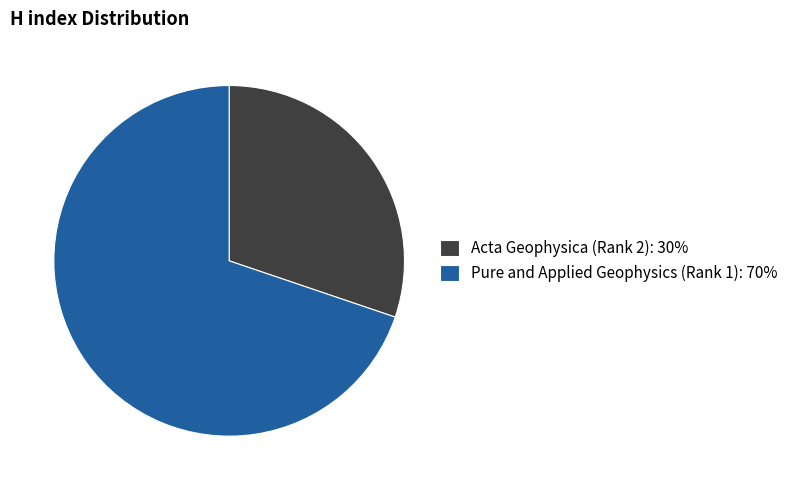

Is the sum of Acta Geophysica (Rank 2): 30% and Pure and Applied Geophysics (Rank 1): 70% greater than half?

Yes